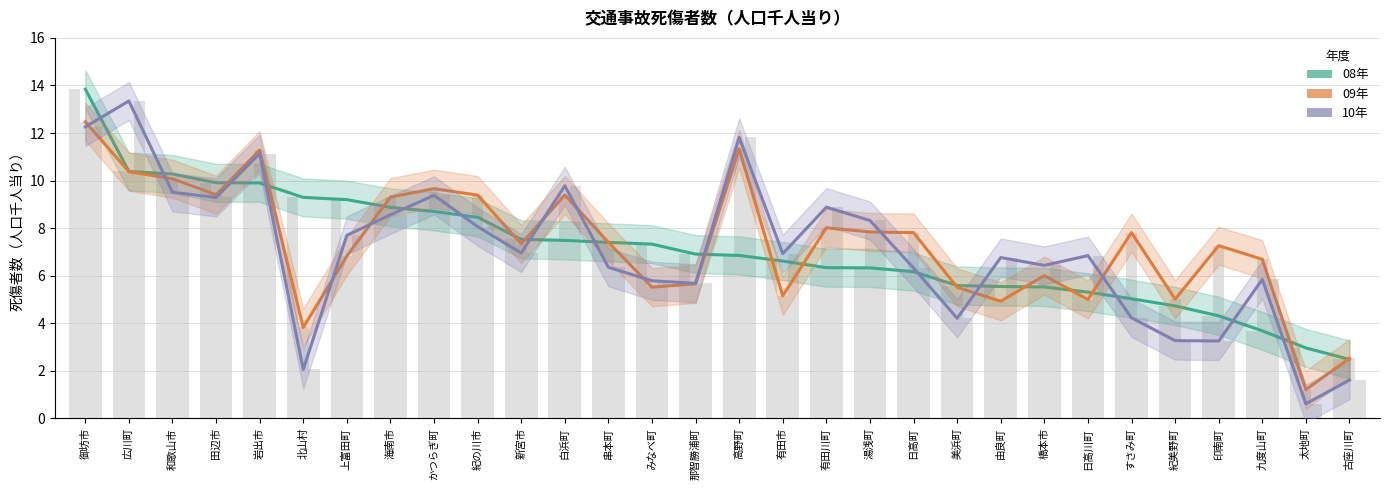

Reading left to right, list all the values displayed in this chart.

08年: 御坊市=13.8	広川町=10.4	和歌山市=10.3	田辺市=9.9	岩出市=9.9	北山村=9.3	上富田町=9.2	海南市=8.9	かつらぎ町=8.7	紀の川市=8.5	新宮市=7.5	白浜町=7.5	串本町=7.4	みなべ町=7.3	那智勝浦町=6.9	高野町=6.9	有田市=6.6	有田川町=6.3	湯浅町=6.3	日高町=6.2	美浜町=5.6	由良町=5.5	橋本市=5.5	日高川町=5.3	すさみ町=5.0	紀美野町=4.7	印南町=4.3	九度山町=3.7	太地町=3.0	古座川町=2.5
09年: 御坊市=12.5	広川町=10.4	和歌山市=10.1	田辺市=9.4	岩出市=11.3	北山村=3.8	上富田町=6.8	海南市=9.3	かつらぎ町=9.7	紀の川市=9.4	新宮市=7.3	白浜町=9.4	串本町=7.4	みなべ町=5.5	那智勝浦町=5.7	高野町=11.3	有田市=5.2	有田川町=8.0	湯浅町=7.8	日高町=7.8	美浜町=5.5	由良町=4.9	橋本市=6.0	日高川町=5.0	すさみ町=7.8	紀美野町=5.0	印南町=7.3	九度山町=6.7	太地町=1.2	古座川町=2.5
10年: 御坊市=12.3	広川町=13.3	和歌山市=9.5	田辺市=9.3	岩出市=11.1	北山村=2.1	上富田町=7.7	海南市=8.6	かつらぎ町=9.4	紀の川市=8.1	新宮市=7.0	白浜町=9.8	串本町=6.4	みなべ町=5.8	那智勝浦町=5.7	高野町=11.8	有田市=6.9	有田川町=8.9	湯浅町=8.3	日高町=6.3	美浜町=4.2	由良町=6.8	橋本市=6.4	日高川町=6.8	すさみ町=4.2	紀美野町=3.3	印南町=3.3	九度山町=5.8	太地町=0.6	古座川町=1.6